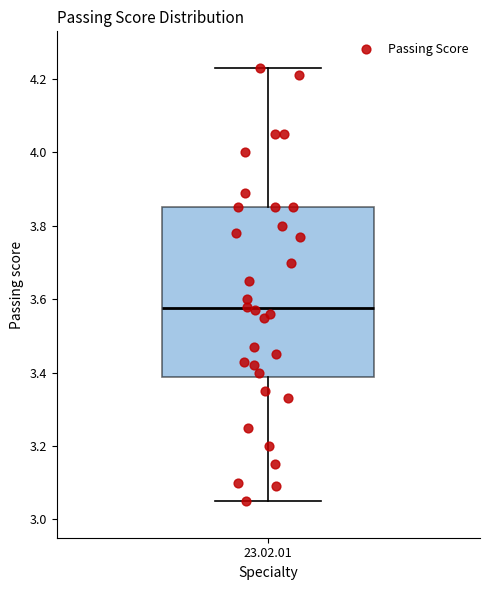

Where does the lower whisker of the box for 23.02.01 end on the y-axis? The values are not printed on the chart, so give them approximately, as read against the axis.

3.06